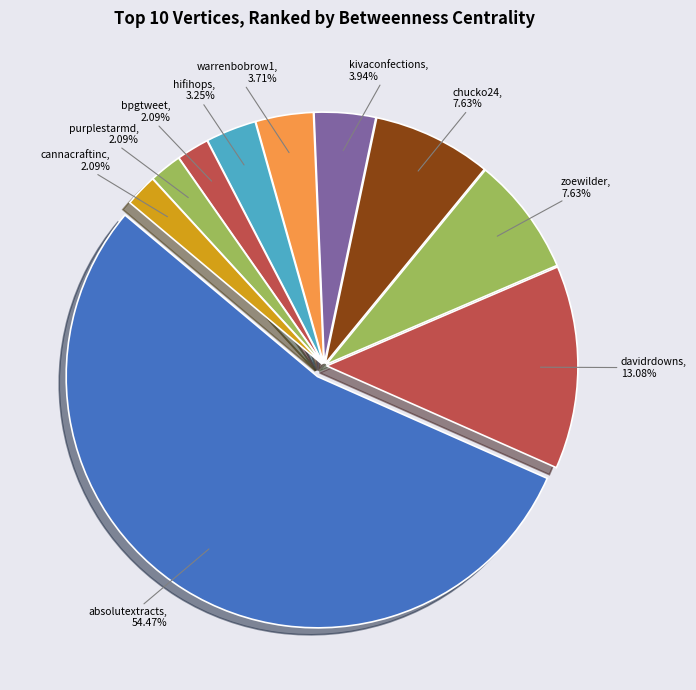

Approximately how many times larger is the value at kivaconfections compared to warrenbobrow1?

1.1